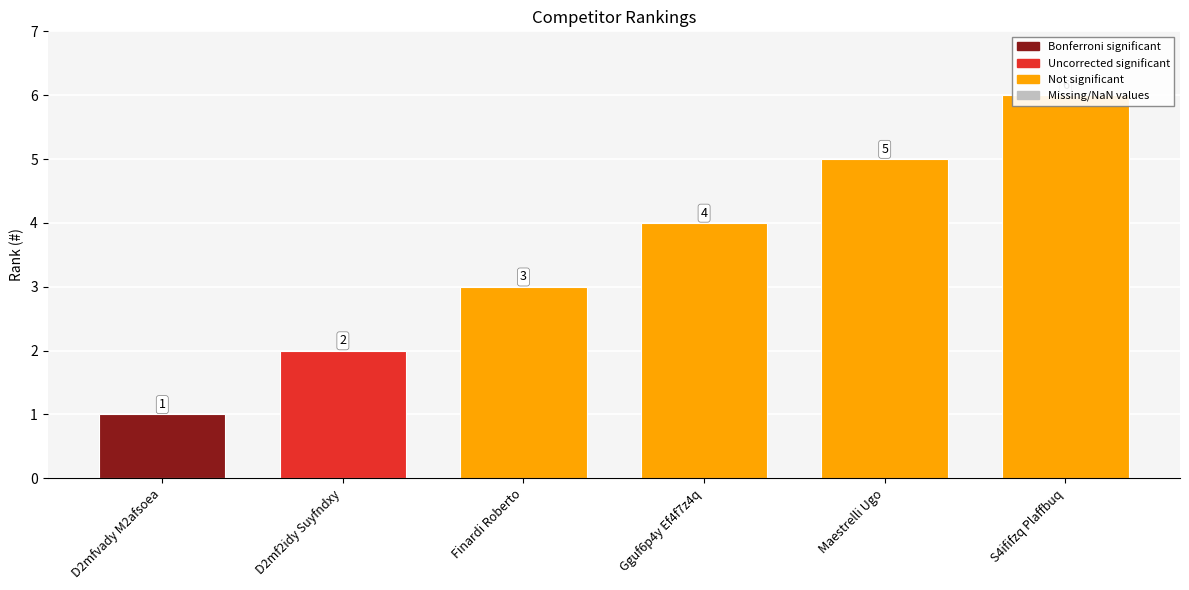

True or false: the data shows 9 at S4ififzq Plaffbuq.

False